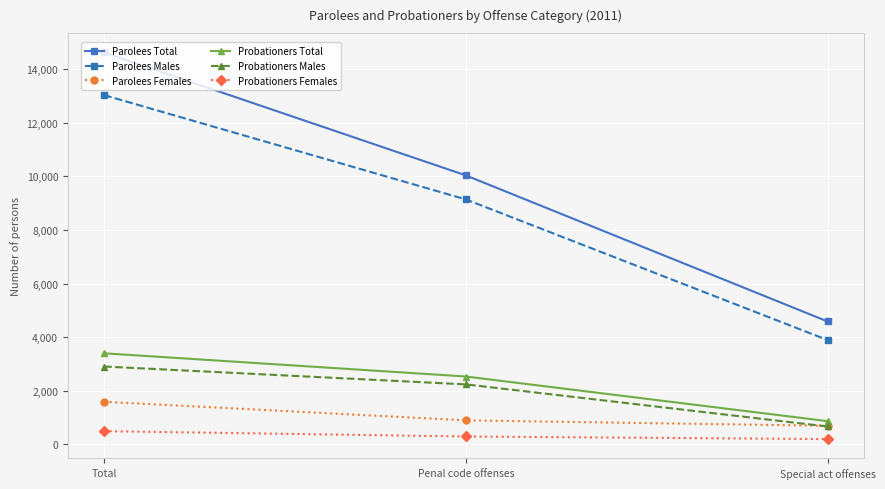

Which series has the largest total across all categories?

Parolees Total